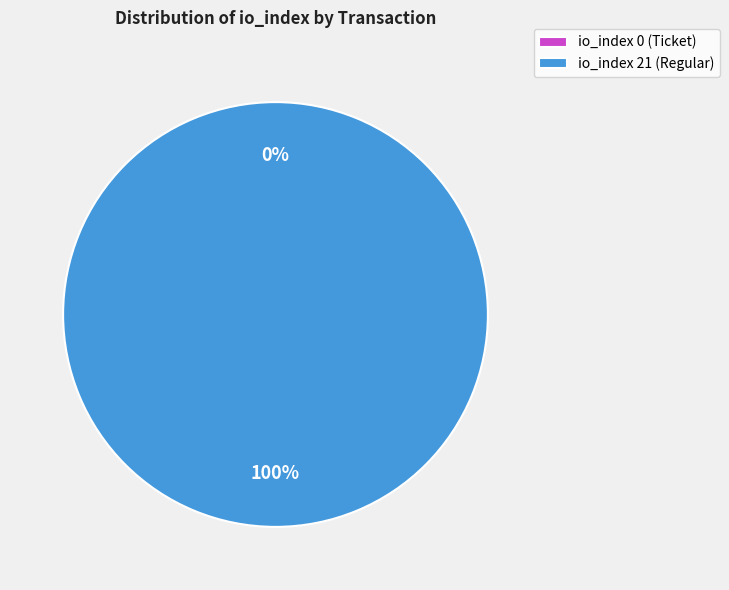

Between io_index 21 (Regular) and io_index 0 (Ticket), which is larger?

io_index 21 (Regular)